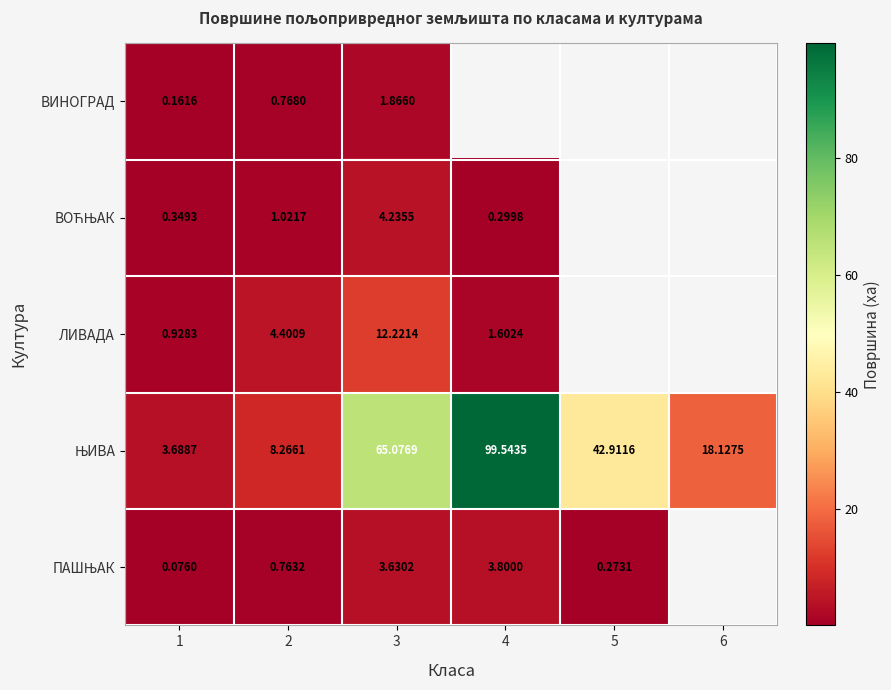

Which has a higher value, 6 or 3?

3